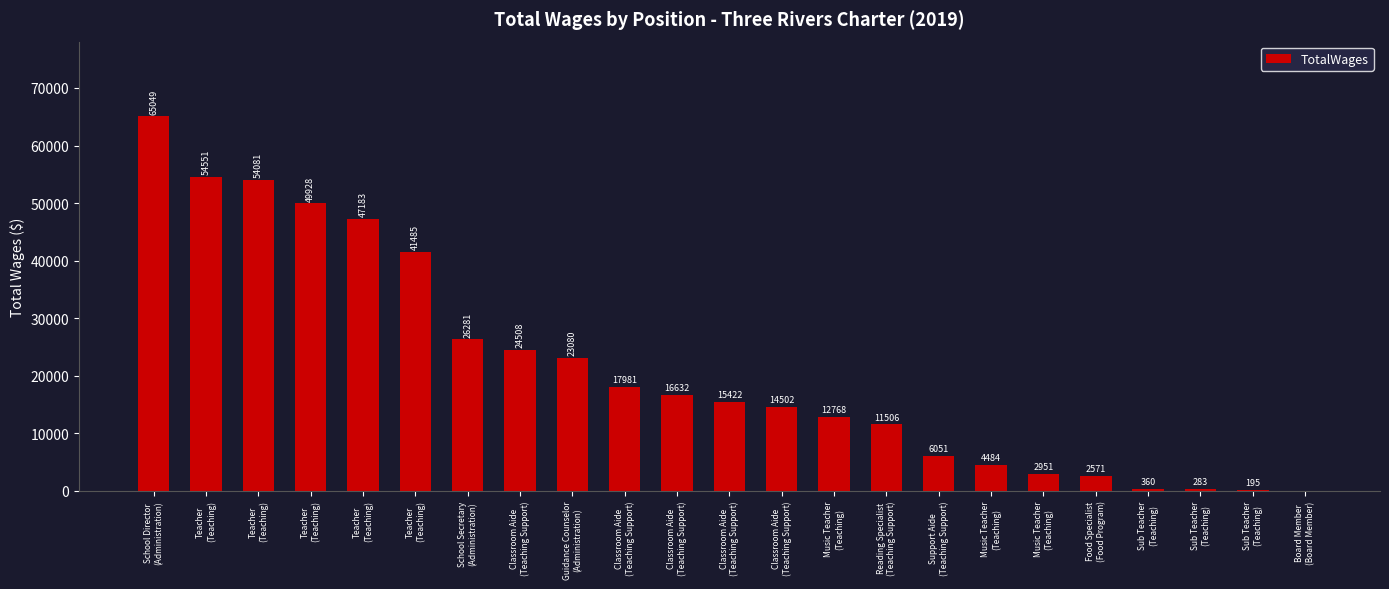

Reading left to right, what are all the values shown in this chart?

School Director
(Administration)=65049	Teacher
(Teaching)=54551	Teacher
(Teaching)=54081	Teacher
(Teaching)=49928	Teacher
(Teaching)=47183	Teacher
(Teaching)=41485	School Secretary
(Administration)=26281	Classroom Aide
(Teaching Support)=24508	Guidance Counselor
(Administration)=23080	Classroom Aide
(Teaching Support)=17981	Classroom Aide
(Teaching Support)=16632	Classroom Aide
(Teaching Support)=15422	Classroom Aide
(Teaching Support)=14502	Music Teacher
(Teaching)=12768	Reading Specialist
(Teaching Support)=11506	Support Aide
(Teaching Support)=6051	Music Teacher
(Teaching)=4484	Music Teacher
(Teaching)=2951	Food Specialist
(Food Program)=2571	Sub Teacher
(Teaching)=360	Sub Teacher
(Teaching)=283	Sub Teacher
(Teaching)=195	Board Member
(Board Member)=0